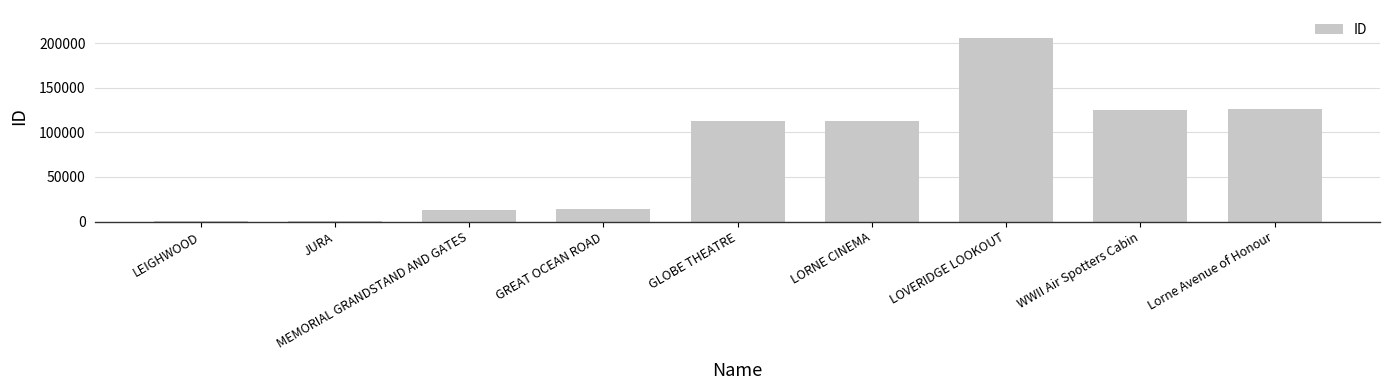

The value at LOVERIDGE LOOKOUT is 336328. True or false?

False